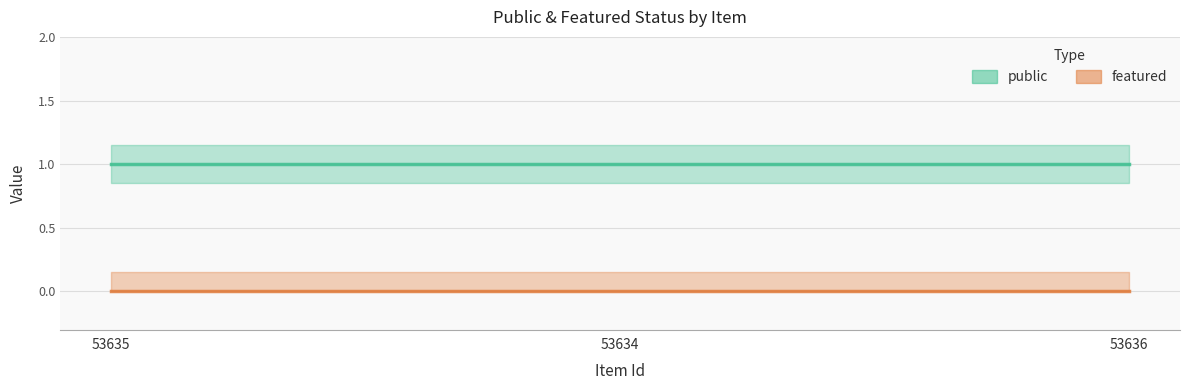

At which category does the chart reach its minimum across all series?

53635